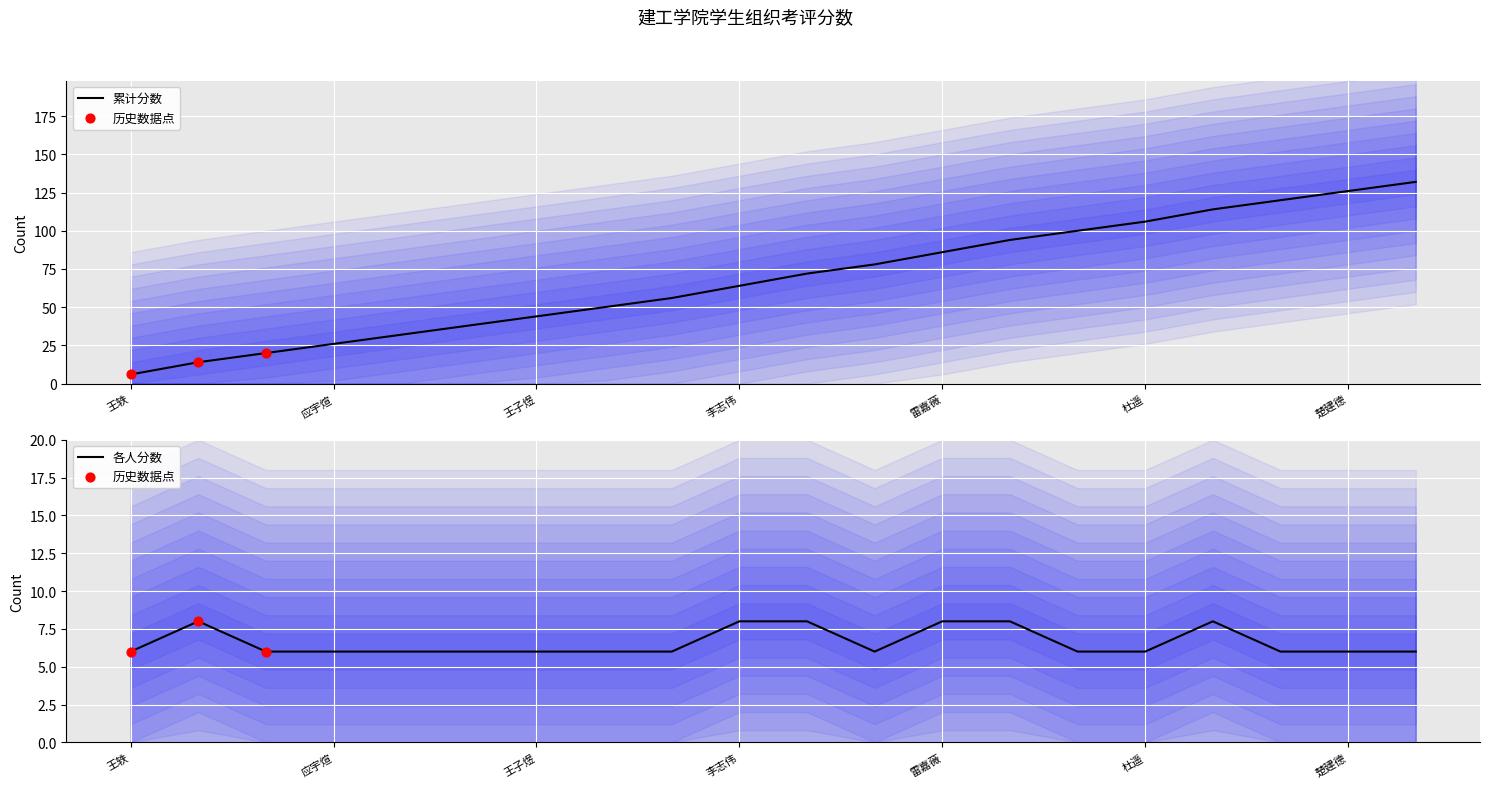

What is the ratio of the value at 雷嘉薇 to the value at 刘逾千?

1.3